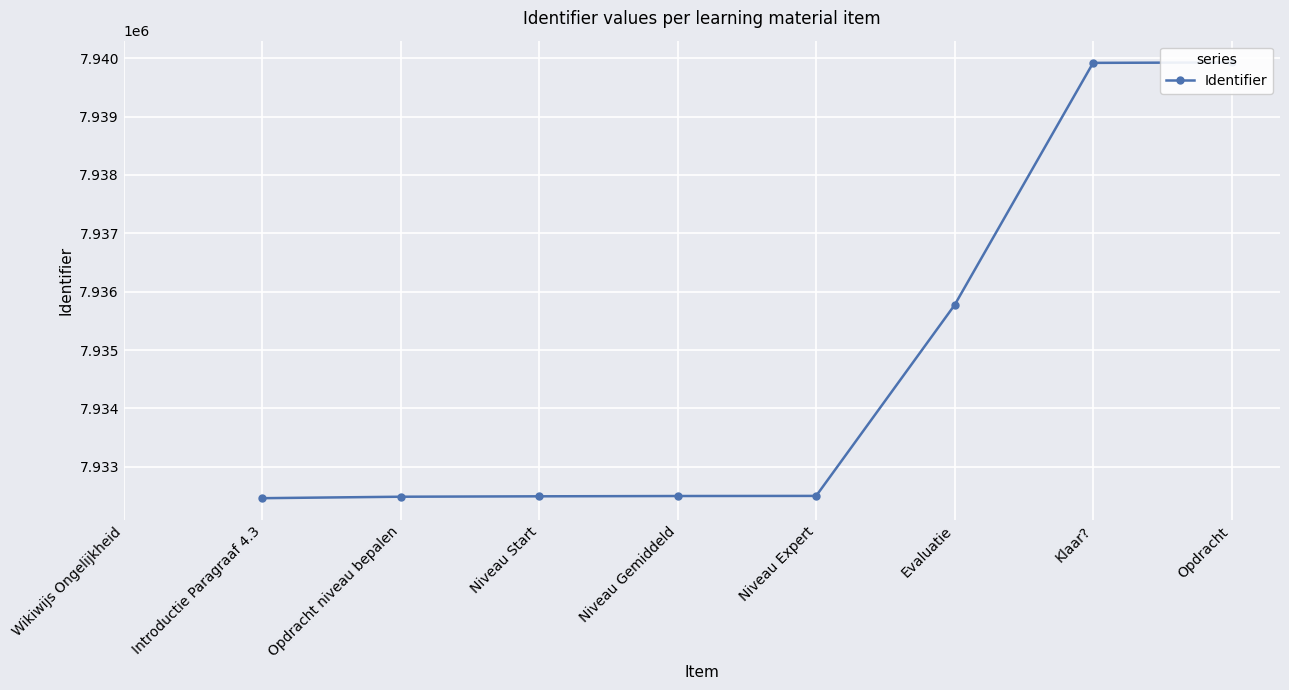

What is the label of the 4th point from the right?

Niveau Expert